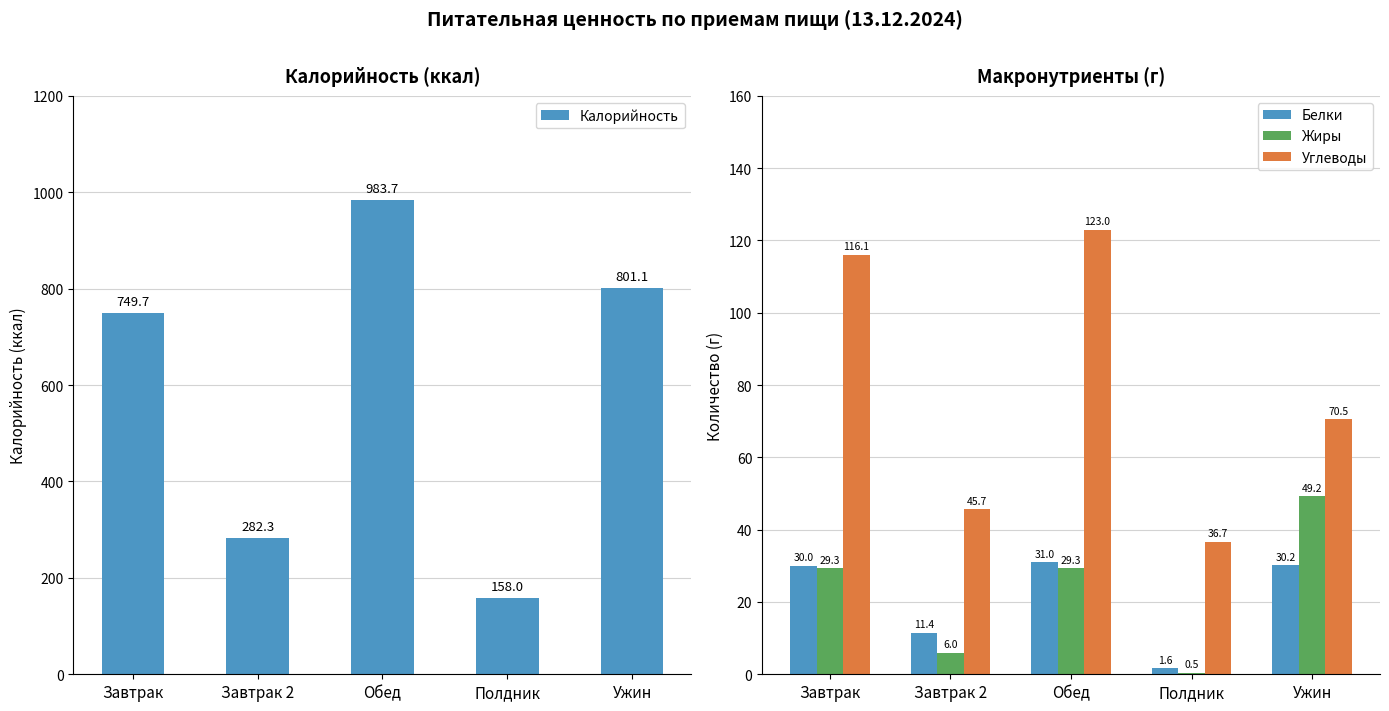

What is the maximum value shown in the chart?

983.7